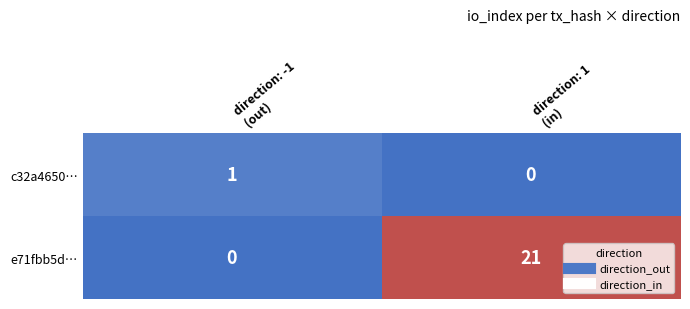

Rank the series by their maximum value, from highest to lowest.

e71fbb5d…, c32a4650…